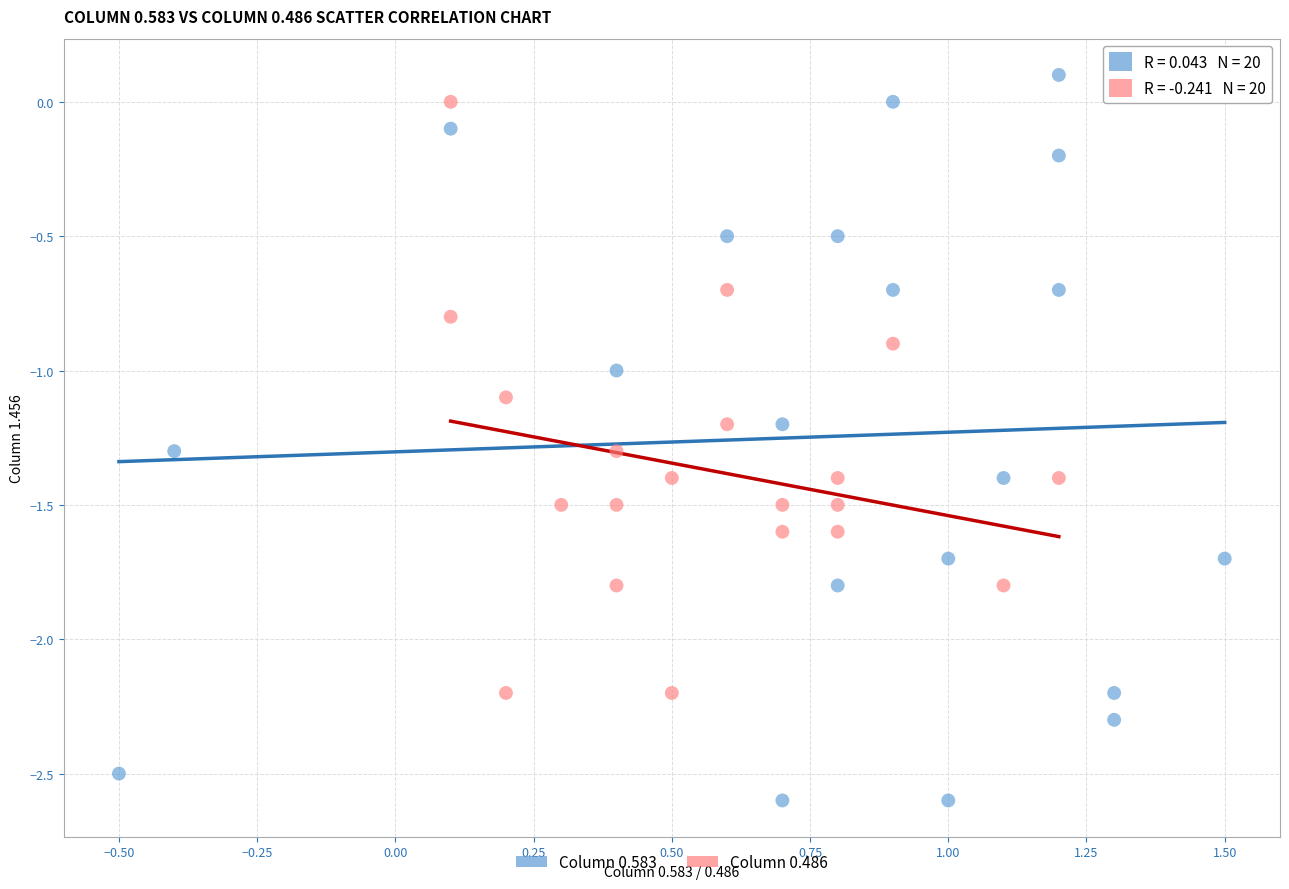

Which series contains the highest Y value?

Column 0.583